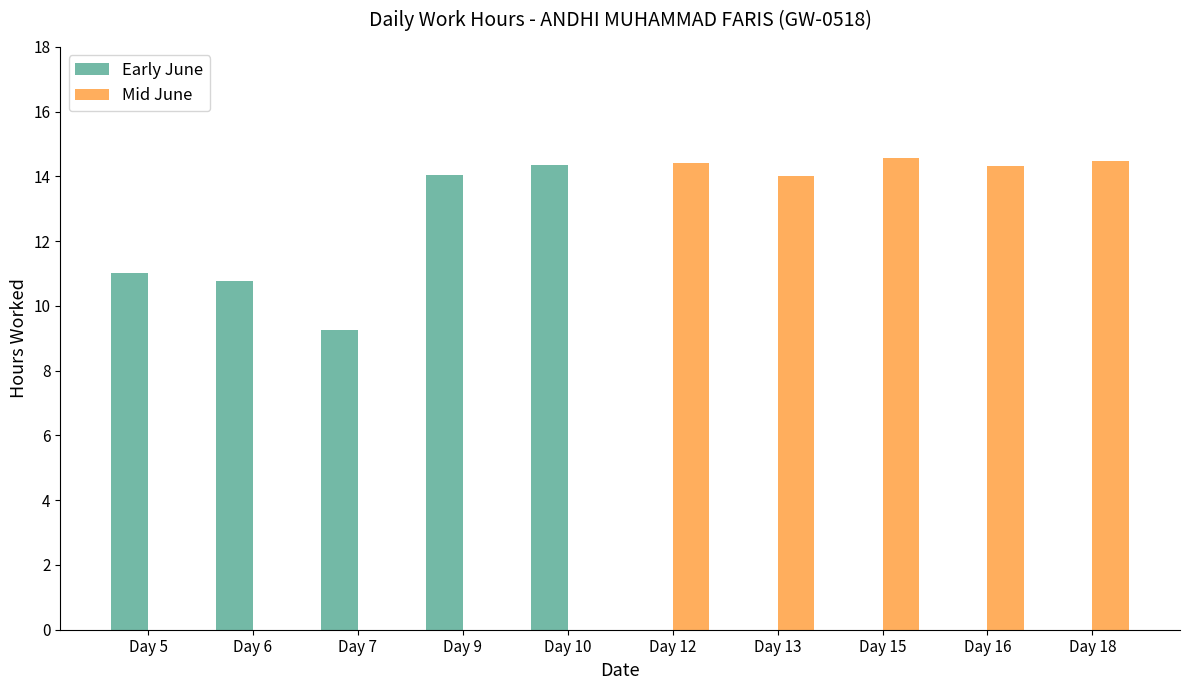

Which series changed the most between Day 5 and Day 10?

Early June